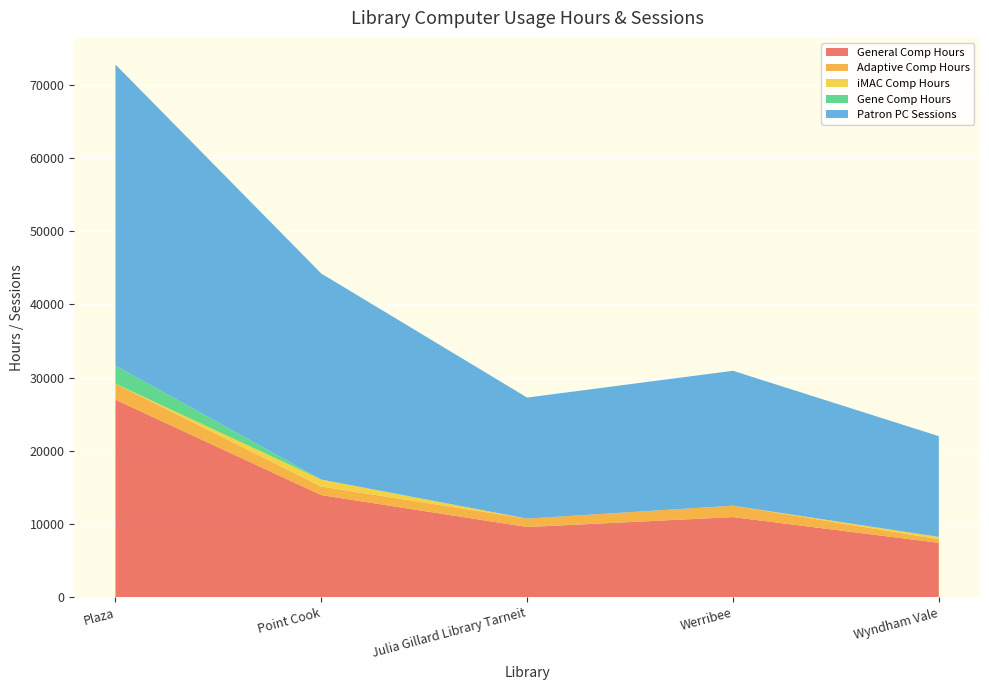

Reading left to right, what are all the values shown in this chart?

General Comp Hours: Plaza=26969.5	Point Cook=13937.4	Julia Gillard Library Tarneit=9577.5	Werribee=10933.4	Wyndham Vale=7415.8
Adaptive Comp Hours: Plaza=2188.3	Point Cook=1170.7	Julia Gillard Library Tarneit=1151.1	Werribee=1564.0	Wyndham Vale=497.8
iMAC Comp Hours: Plaza=0.0	Point Cook=956.5	Julia Gillard Library Tarneit=0.0	Werribee=0.0	Wyndham Vale=316.6
Gene Comp Hours: Plaza=2485.4	Point Cook=0.0	Julia Gillard Library Tarneit=0.0	Werribee=0.0	Wyndham Vale=0.0
Patron PC Sessions: Plaza=41115.0	Point Cook=28141.5	Julia Gillard Library Tarneit=16534.0	Werribee=18425.0	Wyndham Vale=13761.0